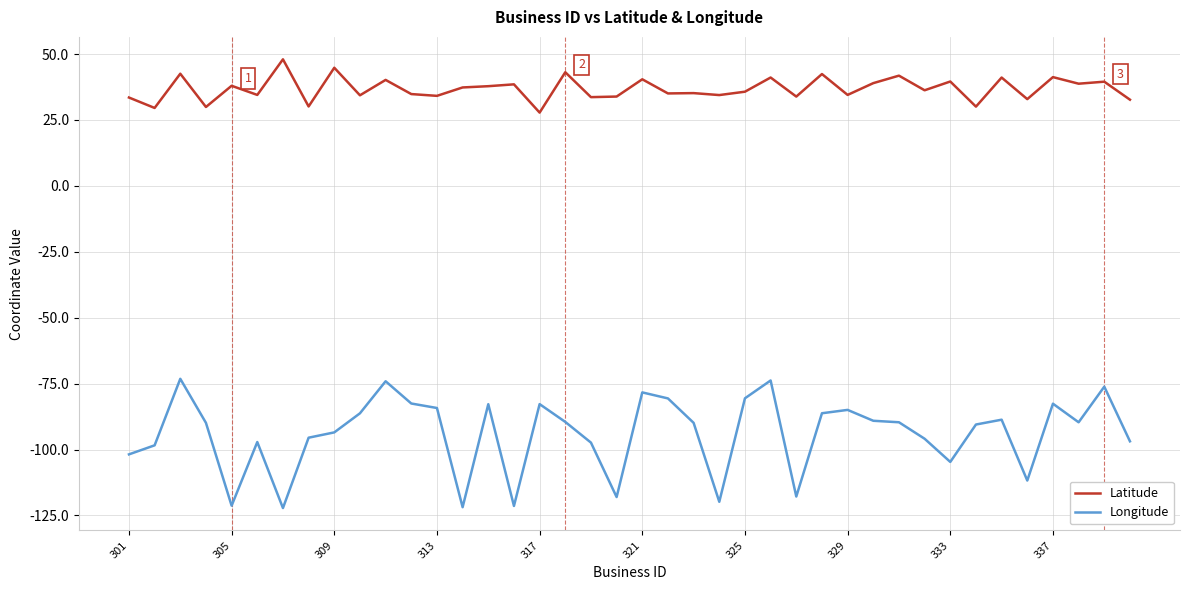

True or false: Longitude has more than 1 points higher than both neighbors.

True